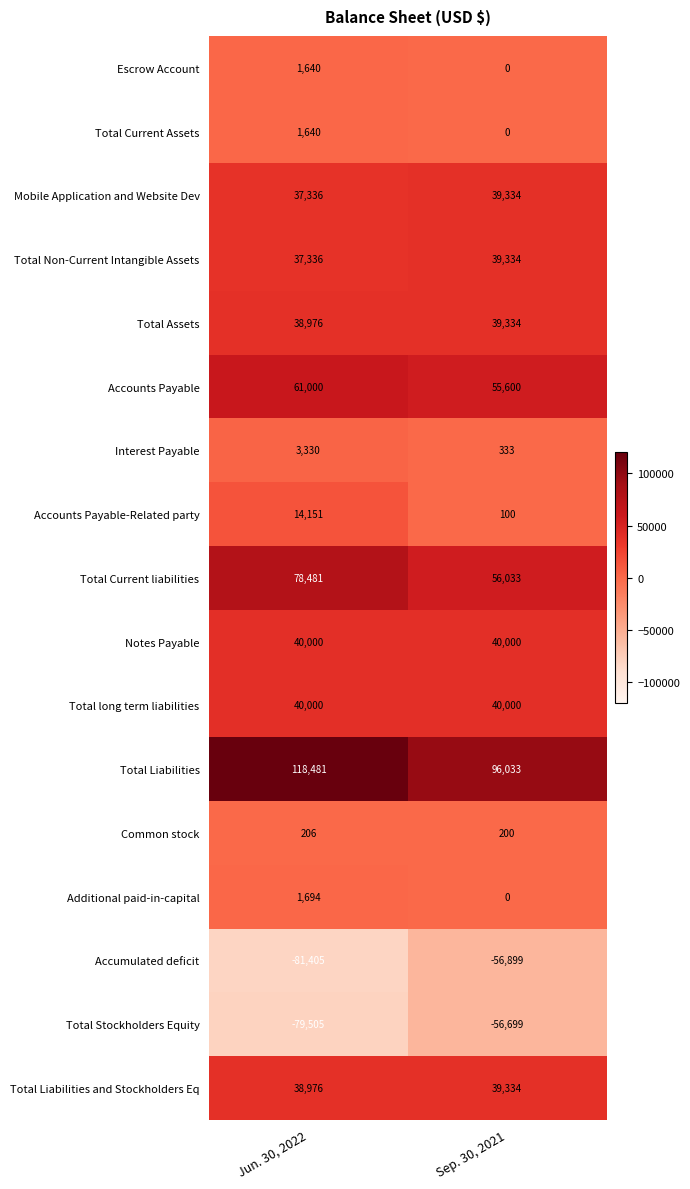

The Interest Payable series shows 5746 at Jun. 30, 2022. True or false?

False